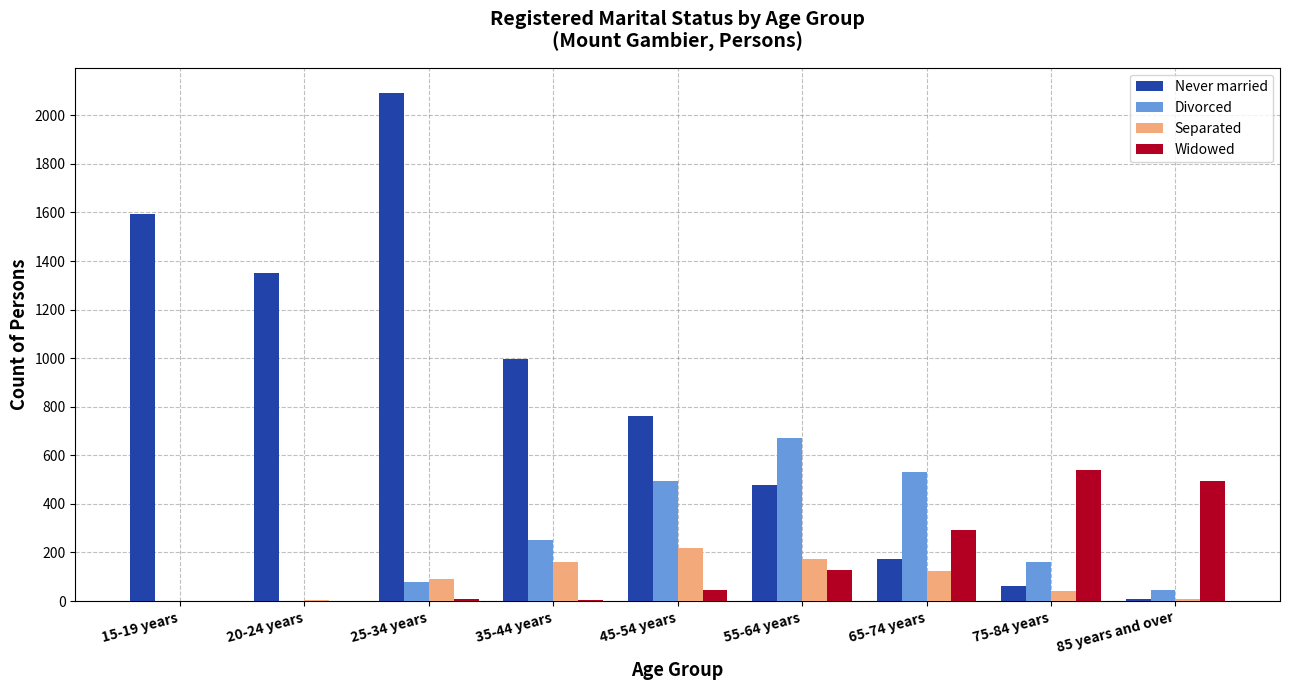

Count the number of data series in this chart.

4